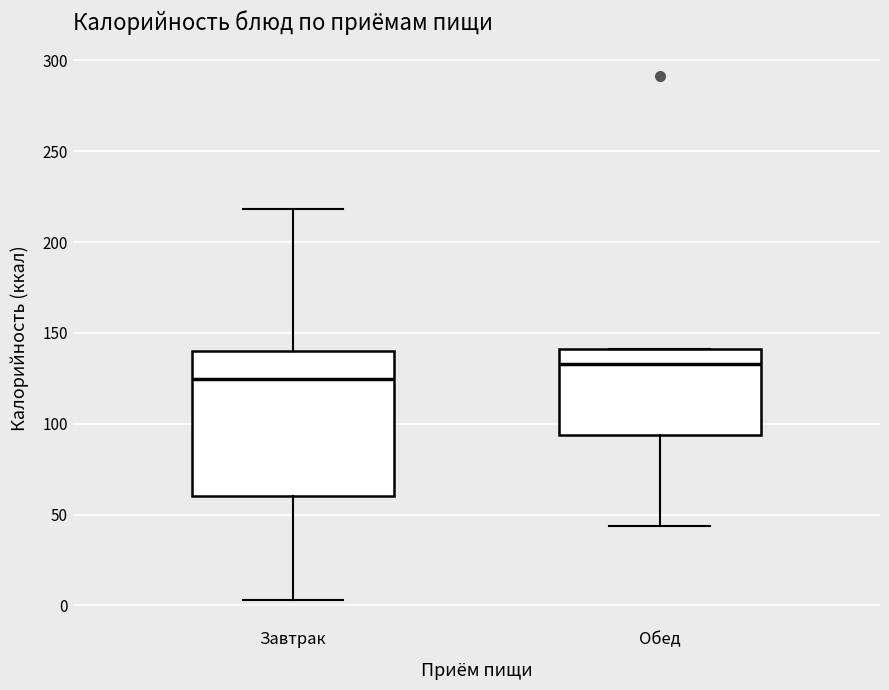

Which box has the lowest median line?

Завтрак